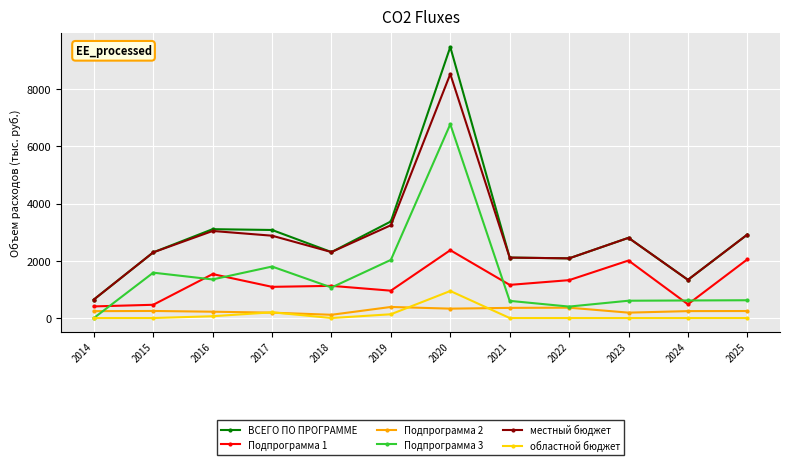

The value of местный бюджет at 2016 is 4283.2. True or false?

False